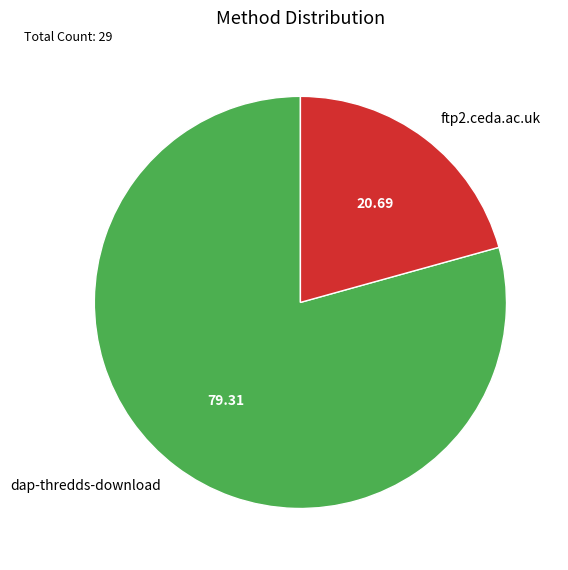

What is the largest slice in the pie chart?

dap-thredds-download